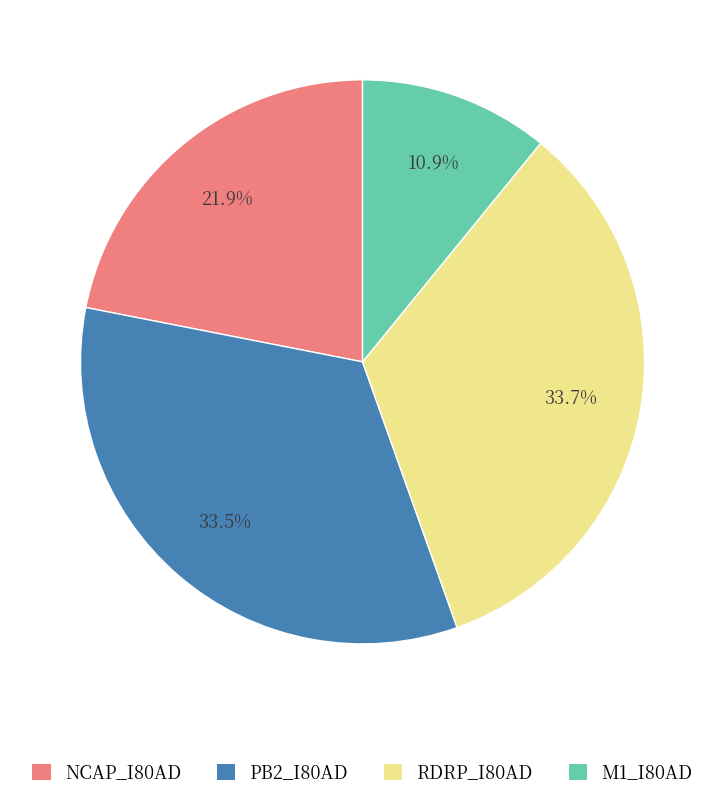

Is there any slice that represents more than half of the pie?

No